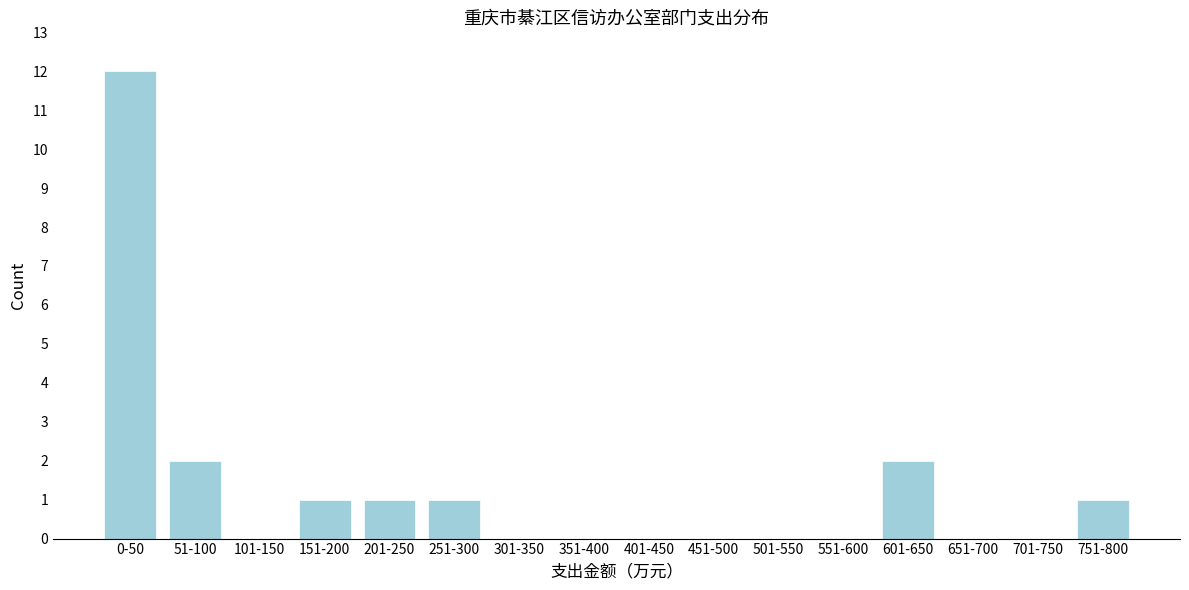

Reading right to left, what are all the values shown in this chart?

751-800=1	701-750=0	651-700=0	601-650=2	551-600=0	501-550=0	451-500=0	401-450=0	351-400=0	301-350=0	251-300=1	201-250=1	151-200=1	101-150=0	51-100=2	0-50=12